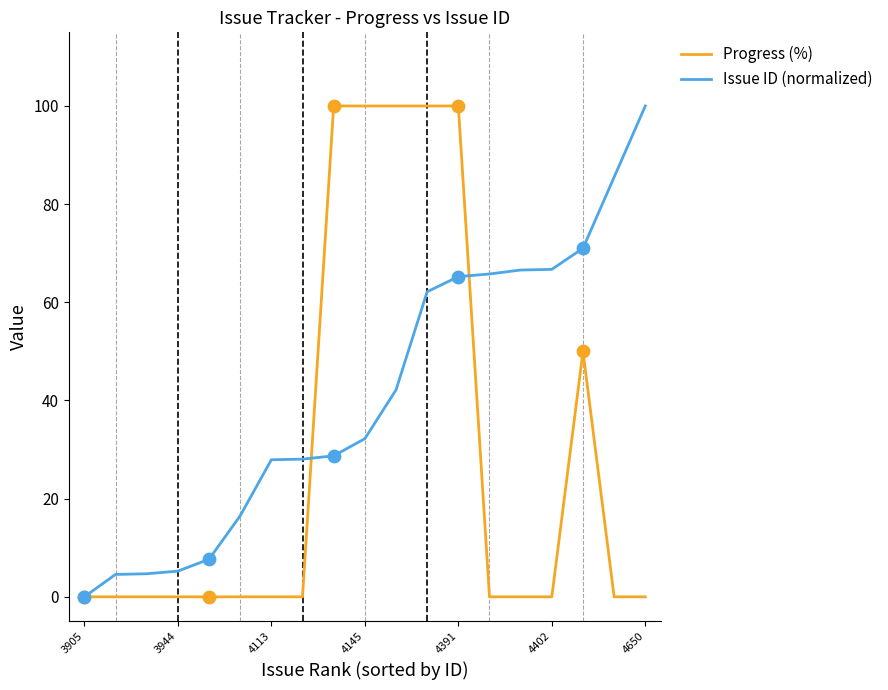

Which series has the largest total across all categories?

Issue ID (normalized)